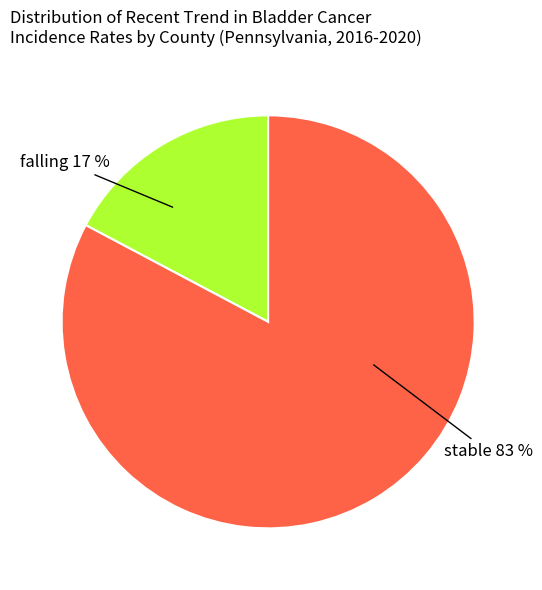

Is there any slice that represents more than half of the pie?

Yes